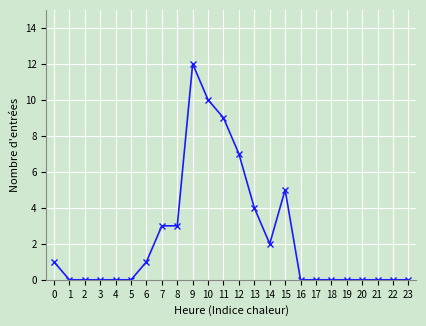

What is the sum of all values?

57